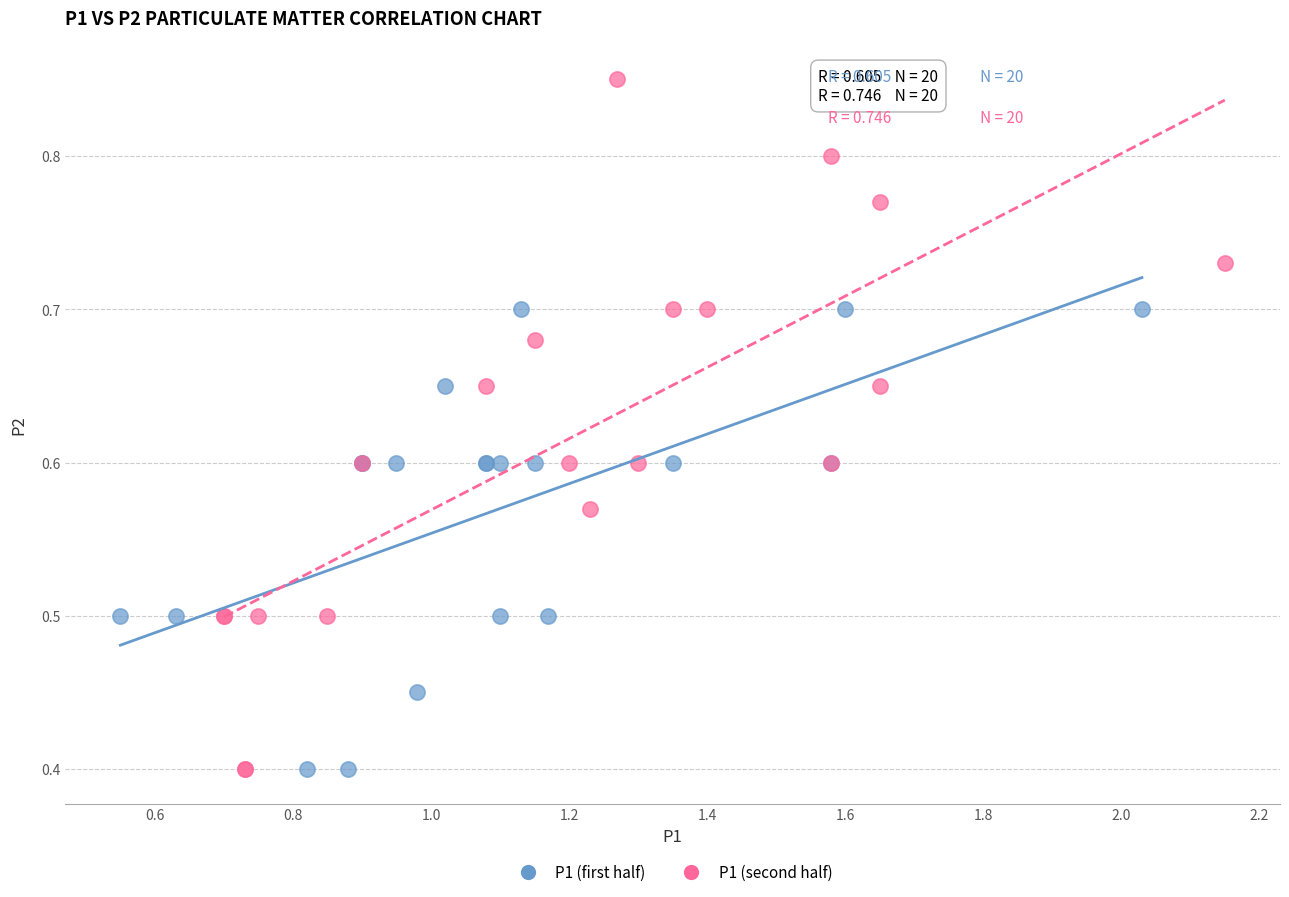

Which series has the largest Y range (max minus min)?

P1 (second half)